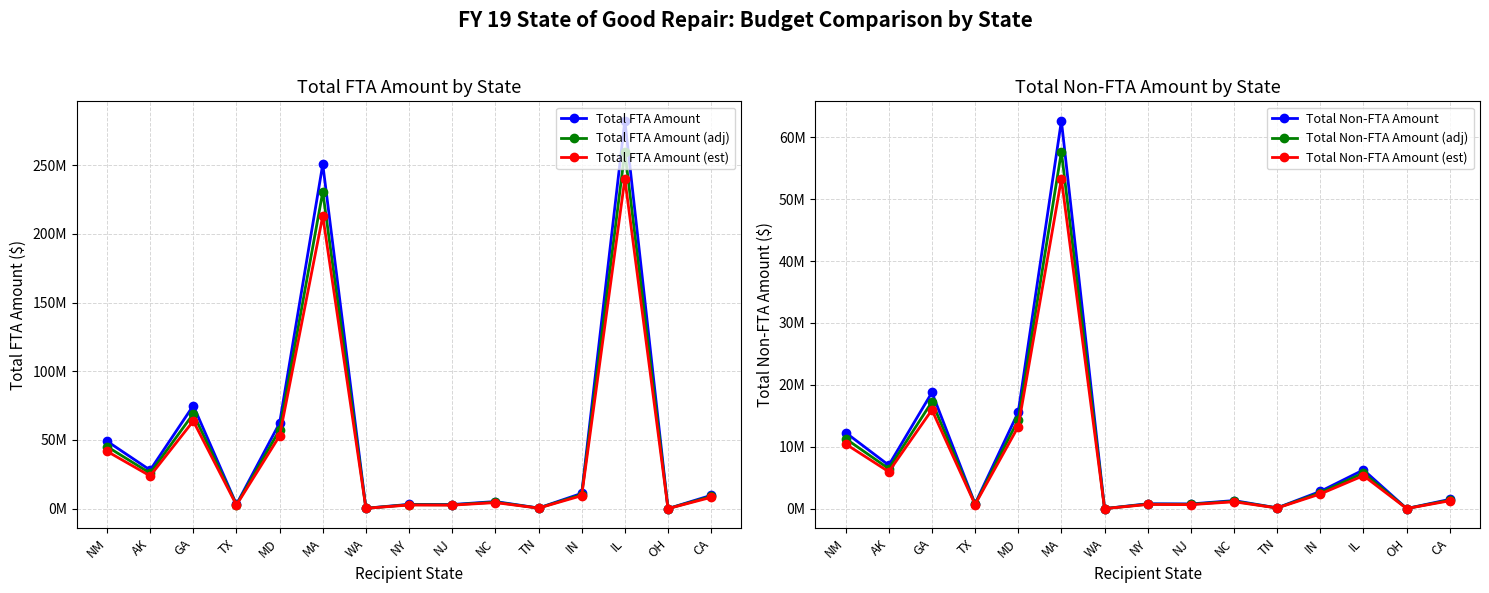

Reading right to left, what are all the values shown in this chart?

Total FTA Amount: CA=9713865.0	OH=47916.0	IL=282438602.0	IN=11140000.0	TN=469183.0	NC=5199040.0	NJ=3018469.0	NY=3141431.0	WA=301880.0	MA=250748308.0	MD=62363520.0	TX=3098894.0	GA=75065558.0	AK=28052670.0	NM=49153200.0
Total FTA Amount (adj): CA=8936755.8	OH=44082.7	IL=259843513.8	IN=10248800.0	TN=431648.4	NC=4783116.8	NJ=2776991.5	NY=2890116.5	WA=277729.6	MA=230688443.4	MD=57374438.4	TX=2850982.5	GA=69060313.4	AK=25808456.4	NM=45220944.0
Total FTA Amount (est): CA=8256785.2	OH=40728.6	IL=240072811.7	IN=9469000.0	TN=398805.5	NC=4419184.0	NJ=2565698.6	NY=2670216.4	WA=256598.0	MA=213136061.8	MD=53008992.0	TX=2634059.9	GA=63805724.3	AK=23844769.5	NM=41780220.0
Total Non-FTA Amount: CA=1493868.0	OH=11979.0	IL=6260367.0	IN=2785000.0	TN=117295.0	NC=1299759.0	NJ=754619.0	NY=785358.0	WA=0.0	MA=62687085.0	MD=15590880.0	TX=774724.0	GA=18766389.0	AK=7013169.0	NM=12288301.0
Total Non-FTA Amount (adj): CA=1374358.6	OH=11020.7	IL=5759537.6	IN=2562200.0	TN=107911.4	NC=1195778.3	NJ=694249.5	NY=722529.4	WA=0.0	MA=57672118.2	MD=14343609.6	TX=712746.1	GA=17265077.9	AK=6452115.5	NM=11305236.9
Total Non-FTA Amount (est): CA=1269787.8	OH=10182.1	IL=5321312.0	IN=2367250.0	TN=99700.8	NC=1104795.1	NJ=641426.2	NY=667554.3	WA=0.0	MA=53284022.2	MD=13252248.0	TX=658515.4	GA=15951430.7	AK=5961193.6	NM=10445055.8